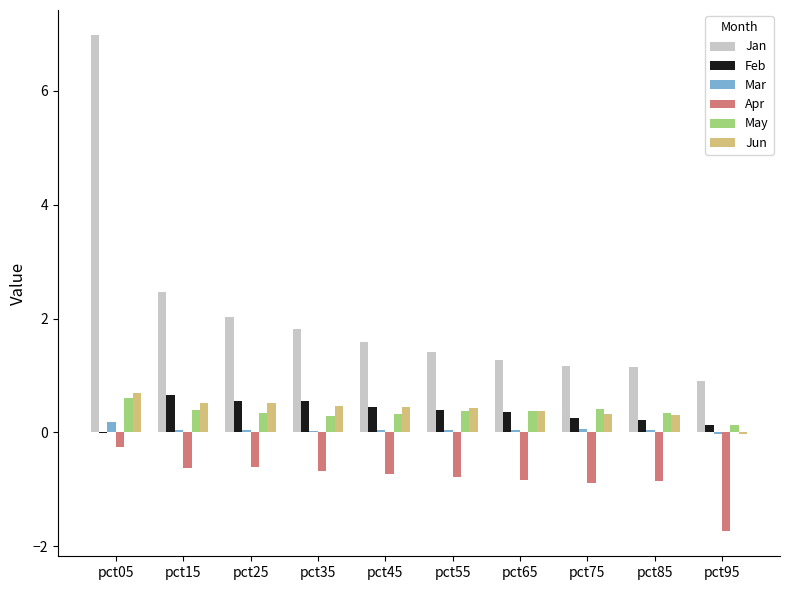

Are the bars grouped side by side (vs. stacked)?

Yes